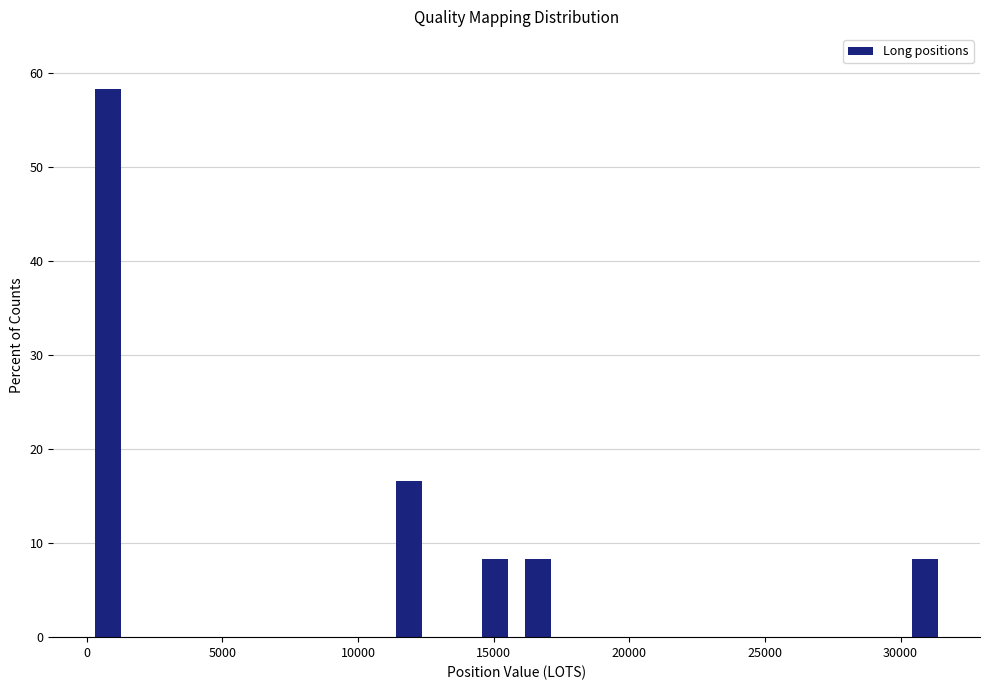

Around what value on the x-axis is the tallest bar? Give the approximate position of its centre, as read against the axis.

1000